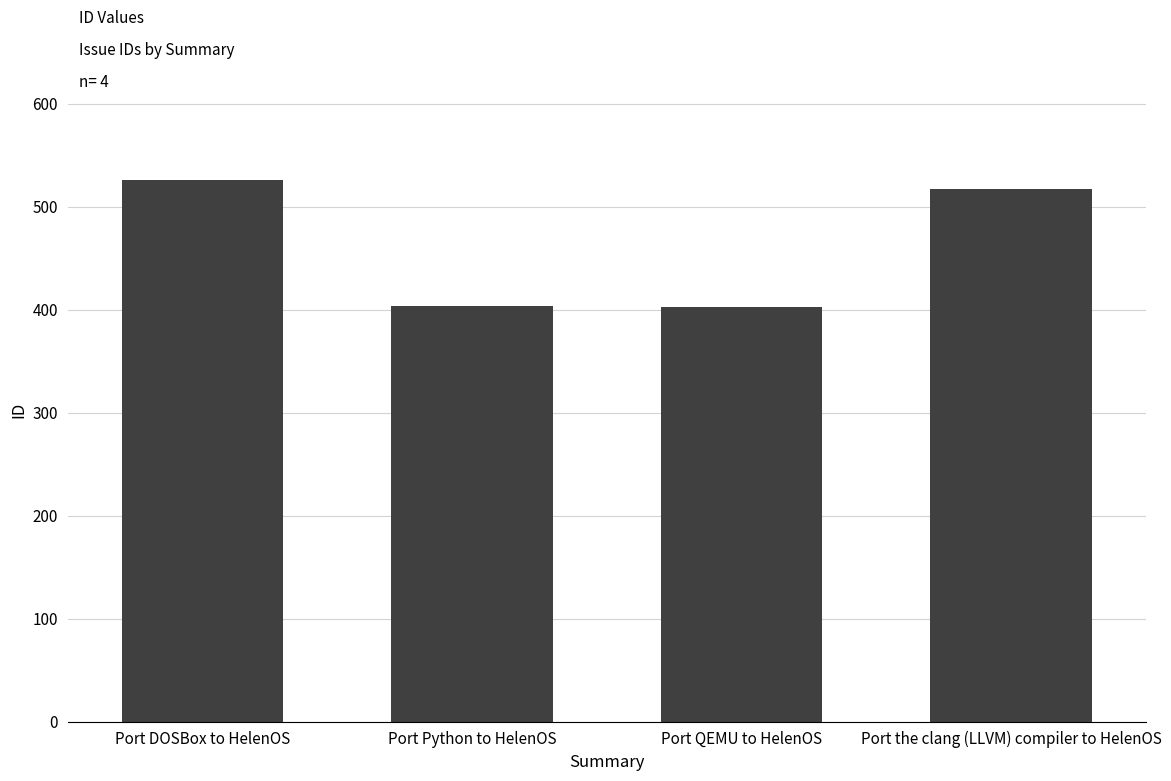

What position from the left is Port the clang (LLVM) compiler to HelenOS?

4